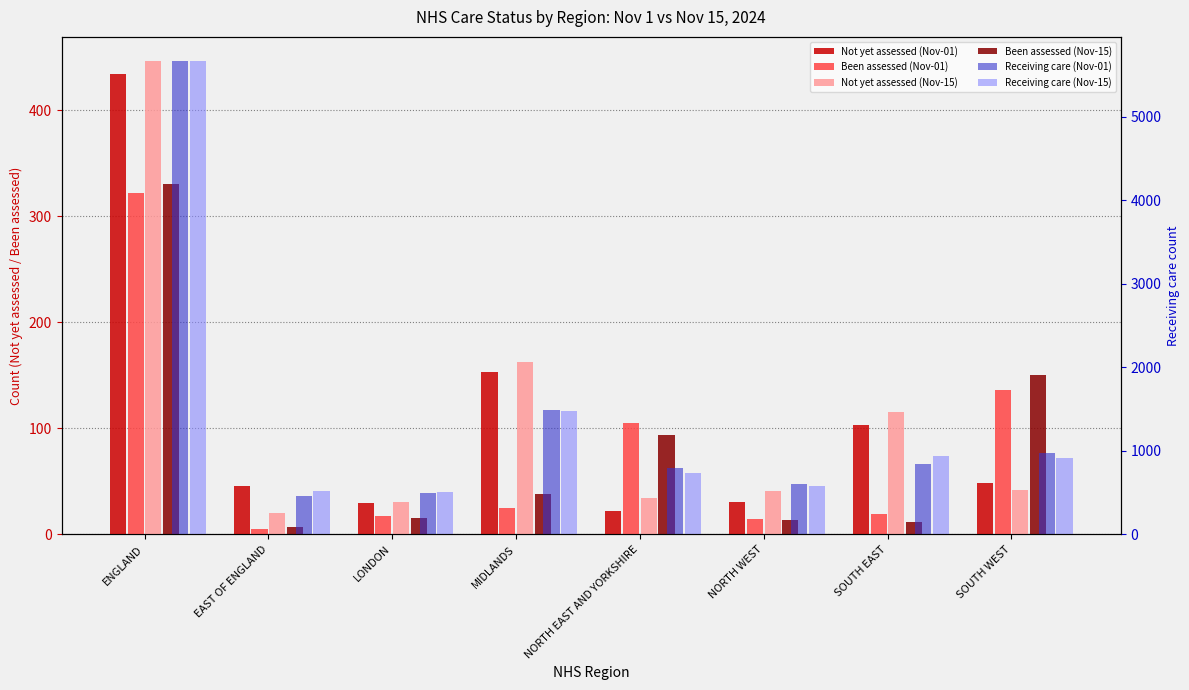

Rank the categories by Receiving care (Nov-15) value from highest to lowest.

ENGLAND, MIDLANDS, SOUTH EAST, SOUTH WEST, NORTH EAST AND YORKSHIRE, NORTH WEST, EAST OF ENGLAND, LONDON